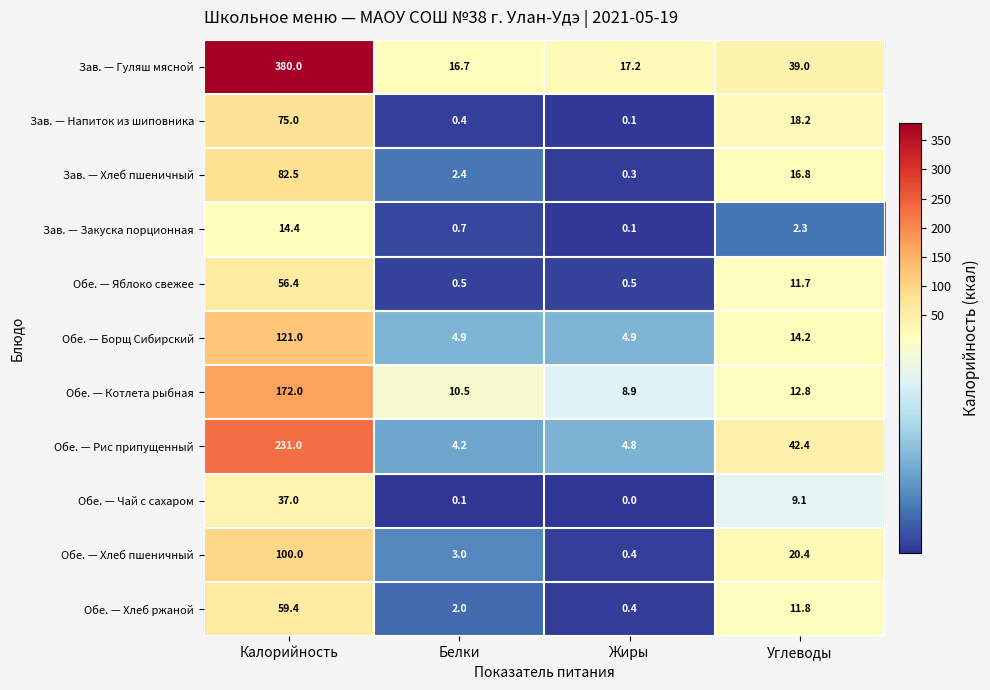

How many data points in Обе. — Чай с сахаром are above 9?

2